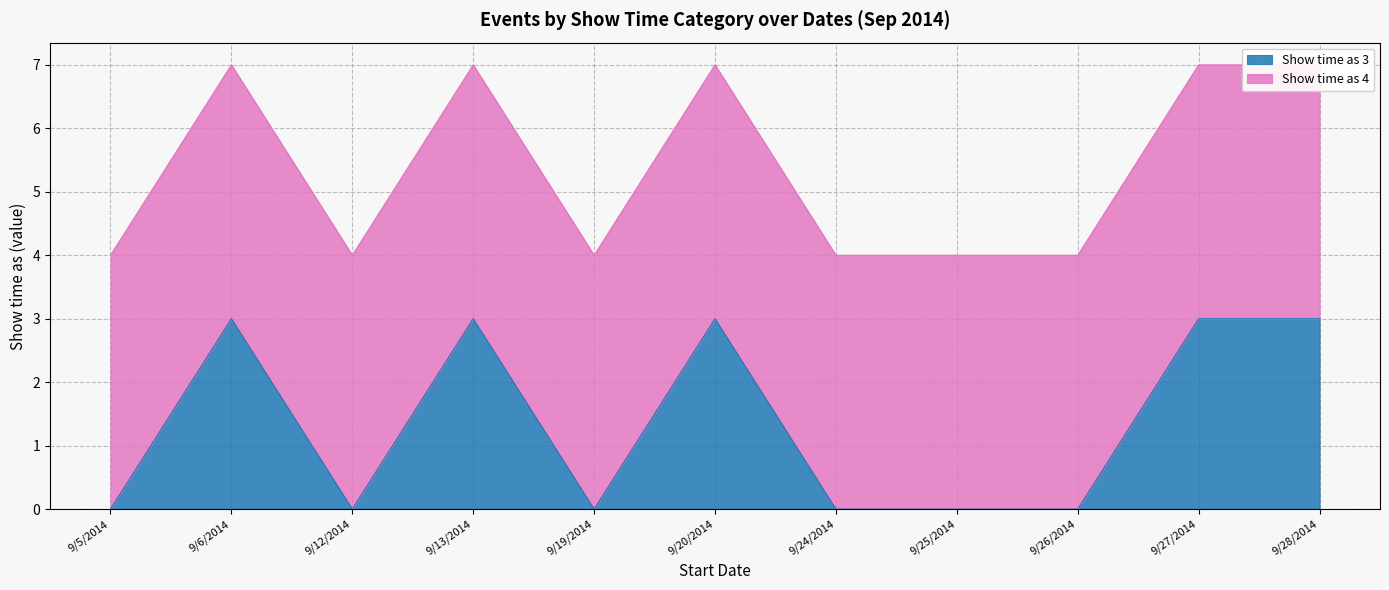

What is the difference between the second highest and minimum values?

3